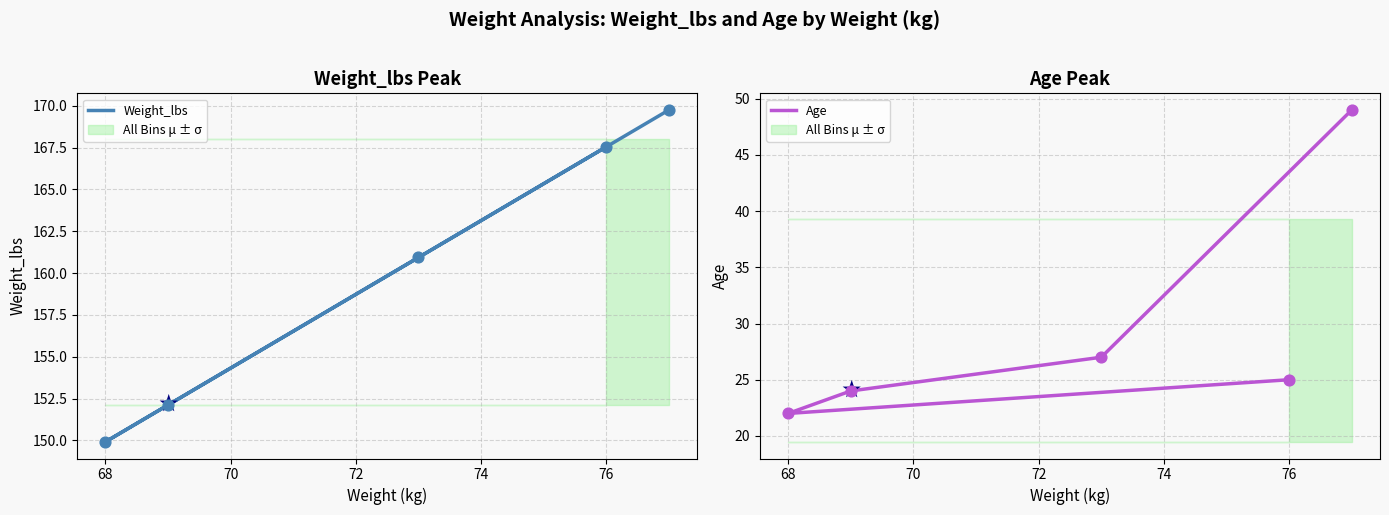

At how many categories does at least one series exceed 115?

5